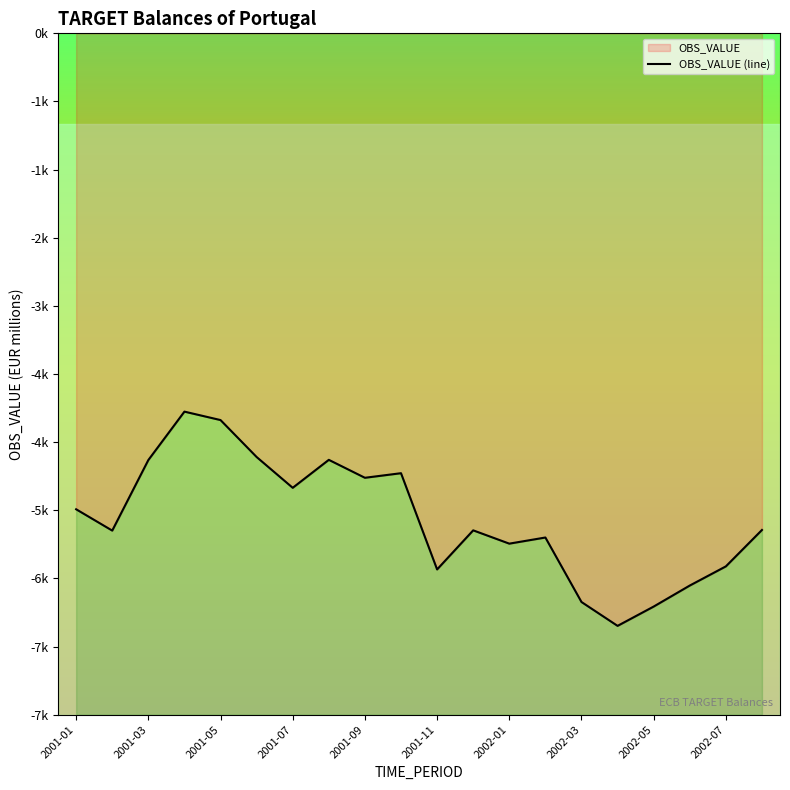

At which category does the chart reach its minimum across all series?

15